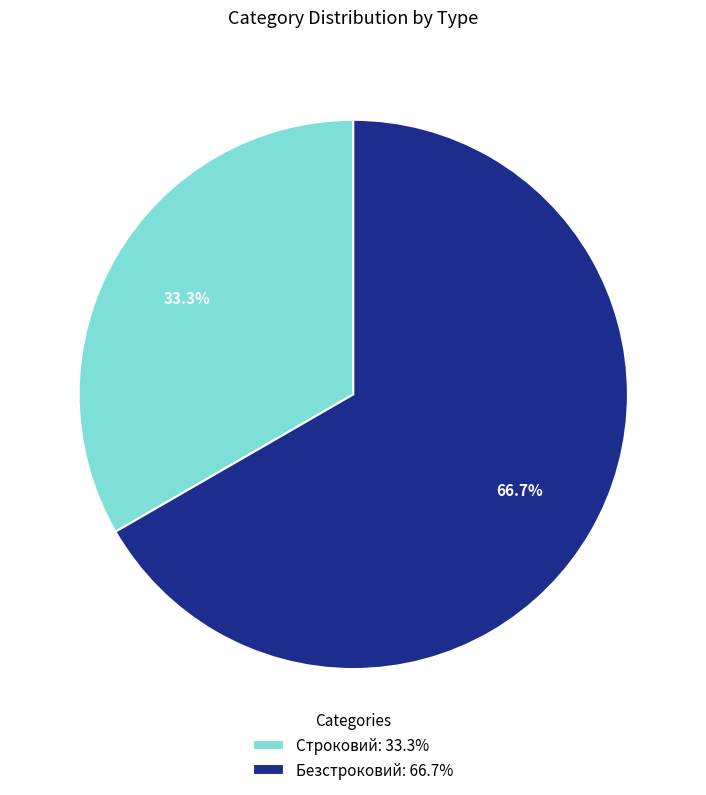

To the nearest percent, what portion does Строковий represent?

33%